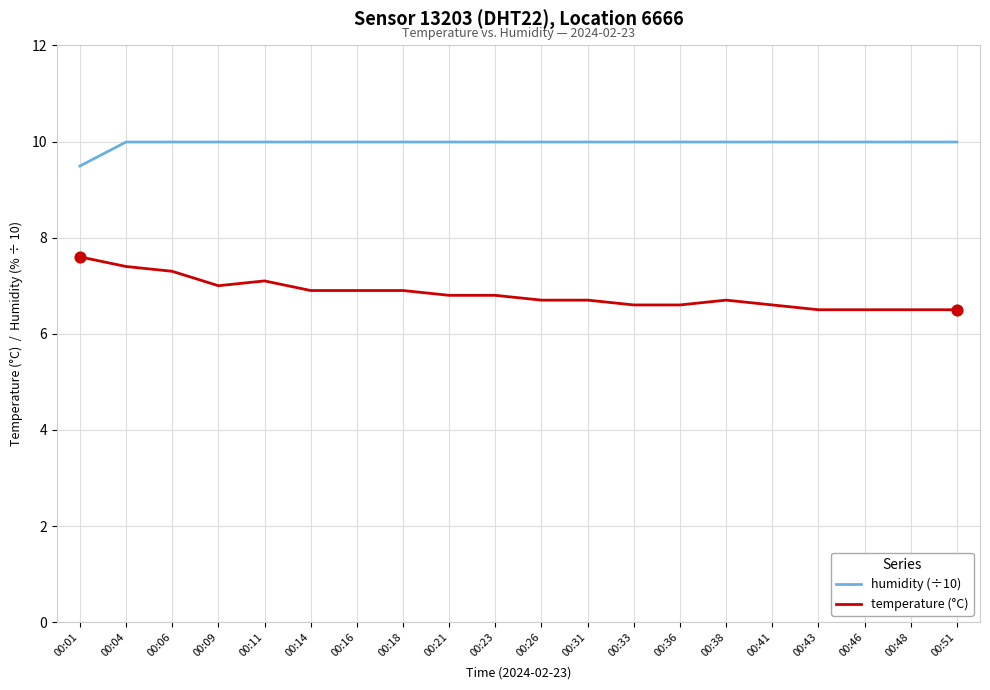

What are all the series names shown in the legend?

humidity (÷10), temperature (°C)